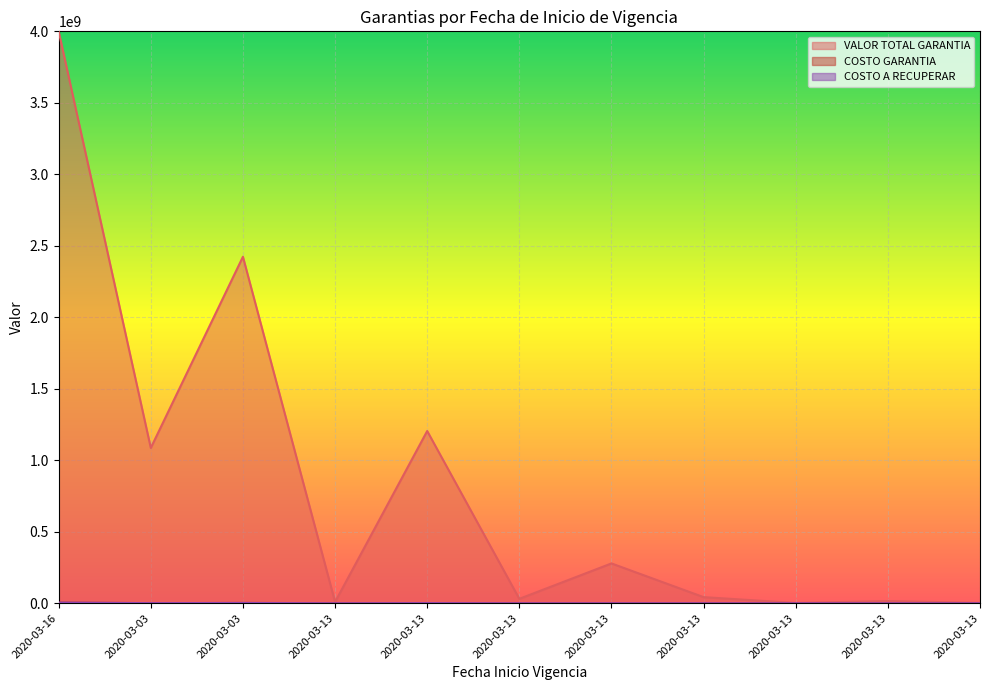

Reading left to right, what are all the values shown in this chart?

VALOR TOTAL GARANTIA: 4000000000	1086342391	2423355120	9020945	1204585151	30960034	278562377	42750687	2074353	15448143	2324487
COSTO GARANTIA: 4387123	877803	2062840	877803	1380323	877803	877803	877803	877803	877803	877803
COSTO A RECUPERAR: 4387123	877803	2062840	0	1069054	0	155398	0	0	0	0